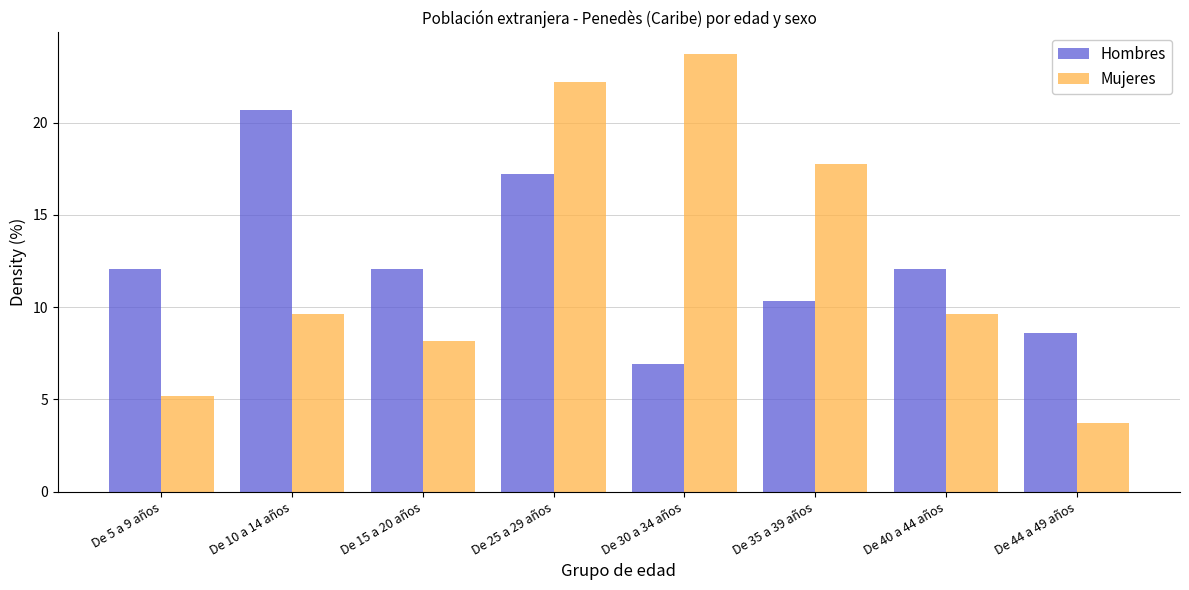

Reading right to left, transcribe all the data shown in this chart.

Hombres: 8.6	12.1	10.3	6.9	17.2	12.1	20.7	12.1
Mujeres: 3.7	9.6	17.8	23.7	22.2	8.1	9.6	5.2